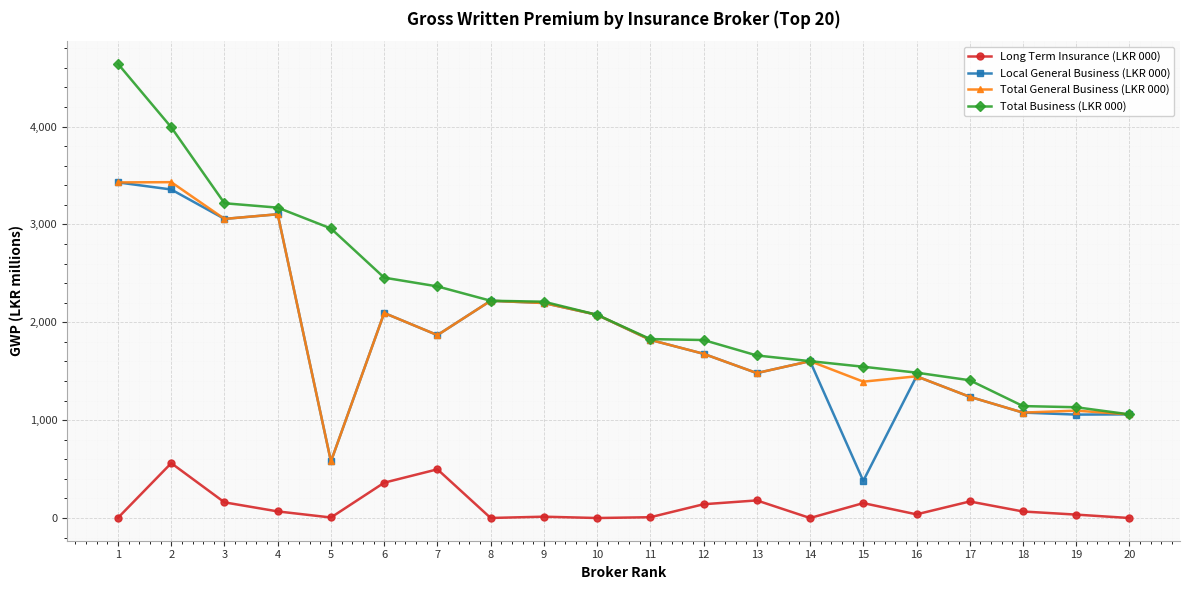

True or false: Long Term Insurance (LKR 000) and Total Business (LKR 000) intersect in this chart.

False